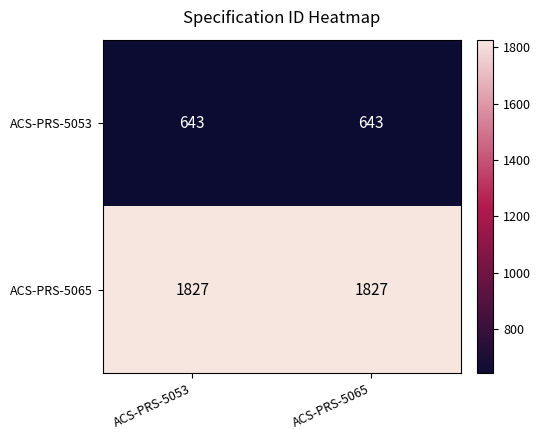

What is the sum of the ACS-PRS-5053 values at ACS-PRS-5053 and ACS-PRS-5065?

1286